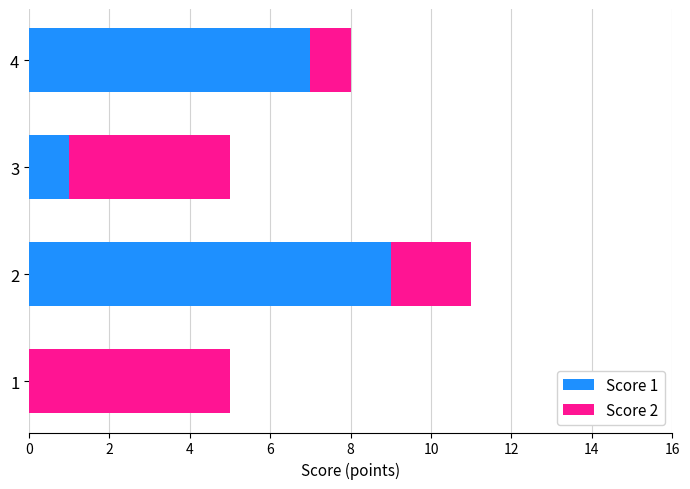

Is it true that Score 1 equals 0 at 1?

True